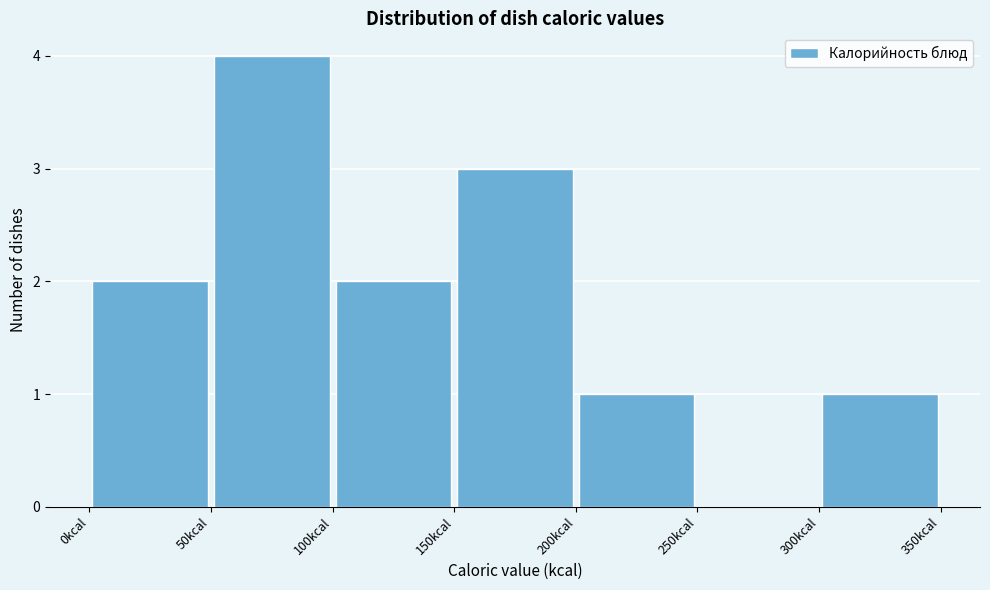

Which range on the x-axis has the tallest bar?

50 to 100